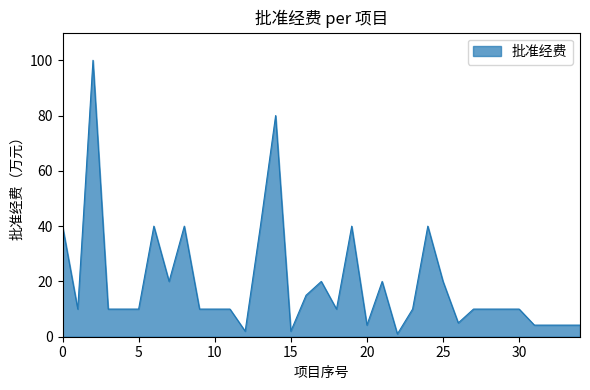

What is the maximum value shown in the chart?

100.0